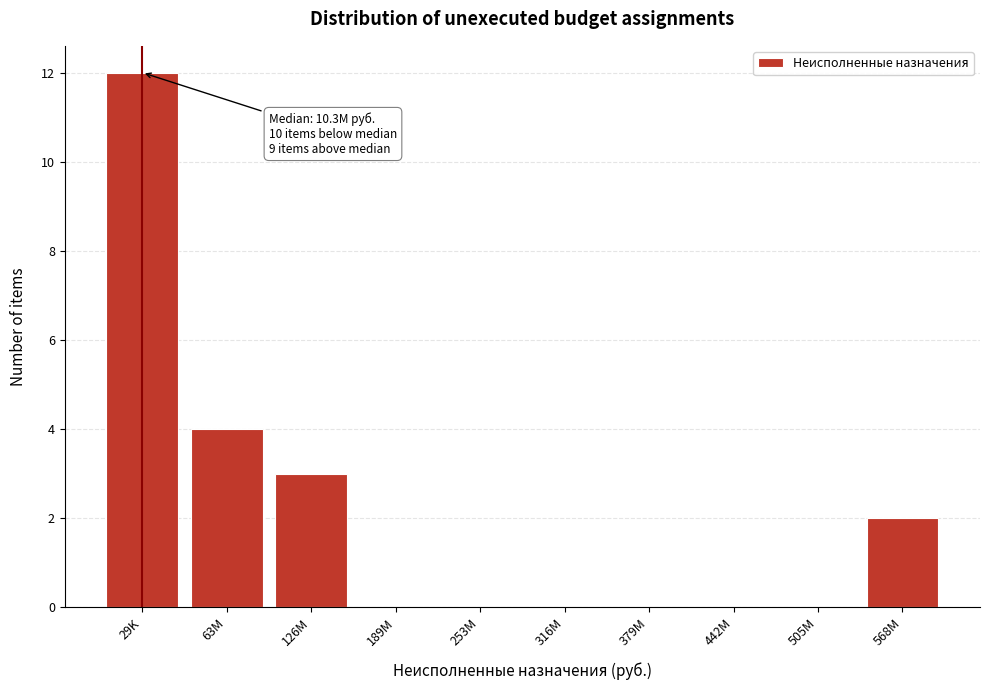

Reading left to right, extract all data points from this chart.

29K=12	63M=4	126M=3	189M=0	253M=0	316M=0	379M=0	442M=0	505M=0	568M=2